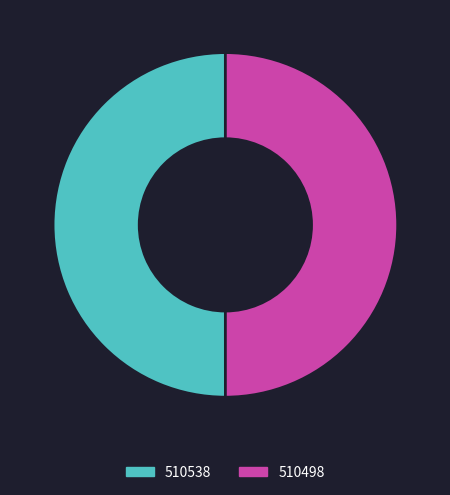

Approximately how many times larger is the value at 510498 compared to 510538?

1.0